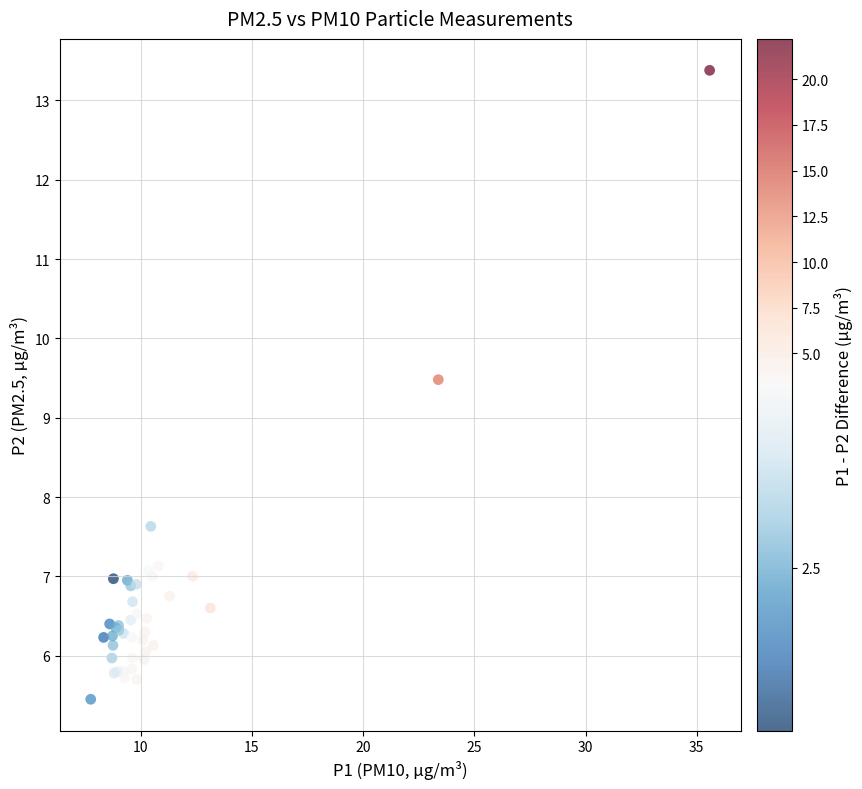

What Y value in the scatter plot is closest to 9?

9.5